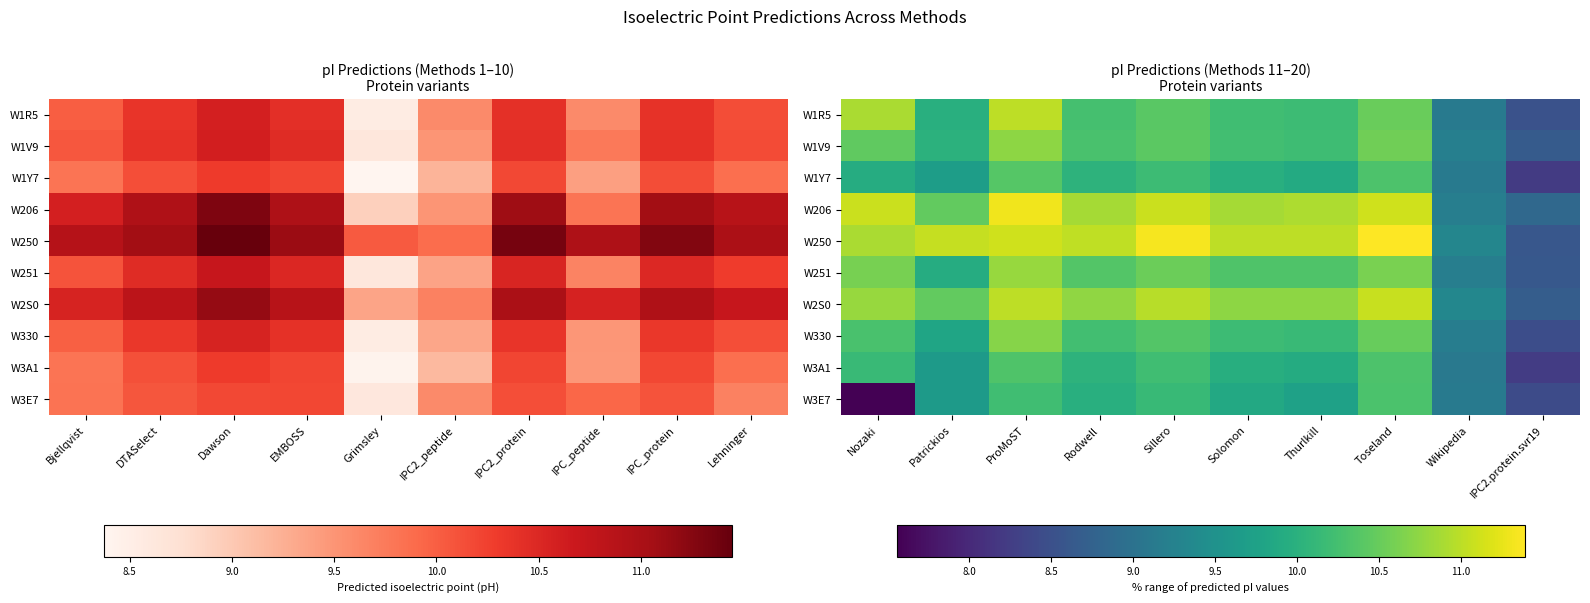

Which series has the largest total across all categories?

W250